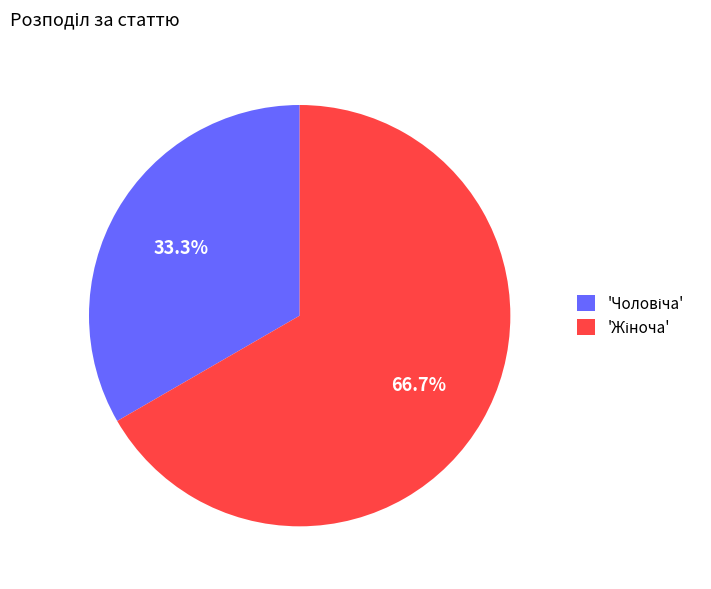

Is there a majority slice in this chart?

Yes